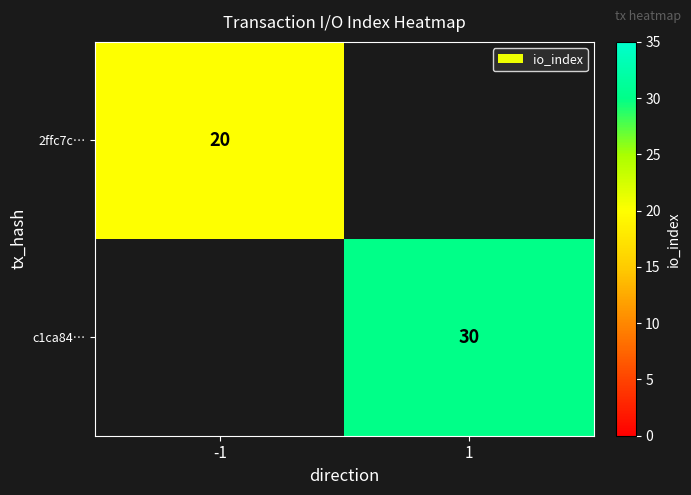

Which label corresponds to the largest value in the chart?

1